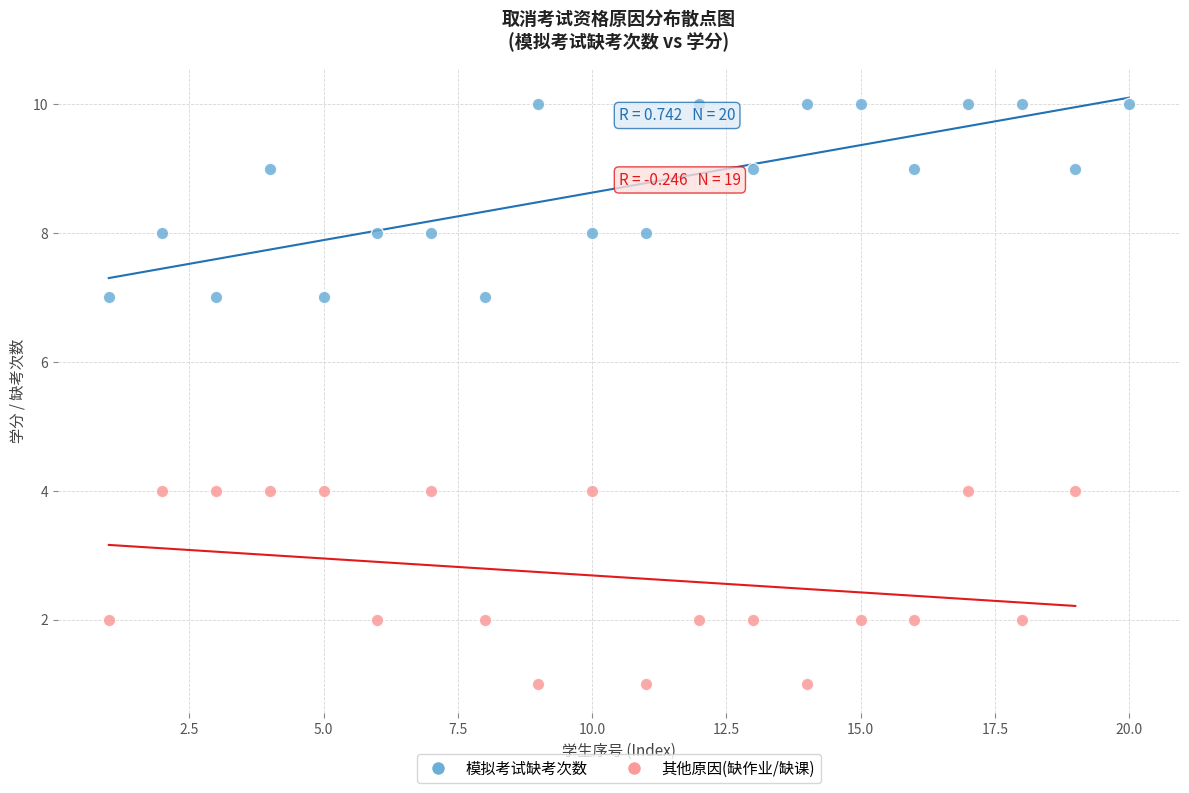

Which series reaches the minimum Y coordinate?

其他原因(缺作业/缺课)